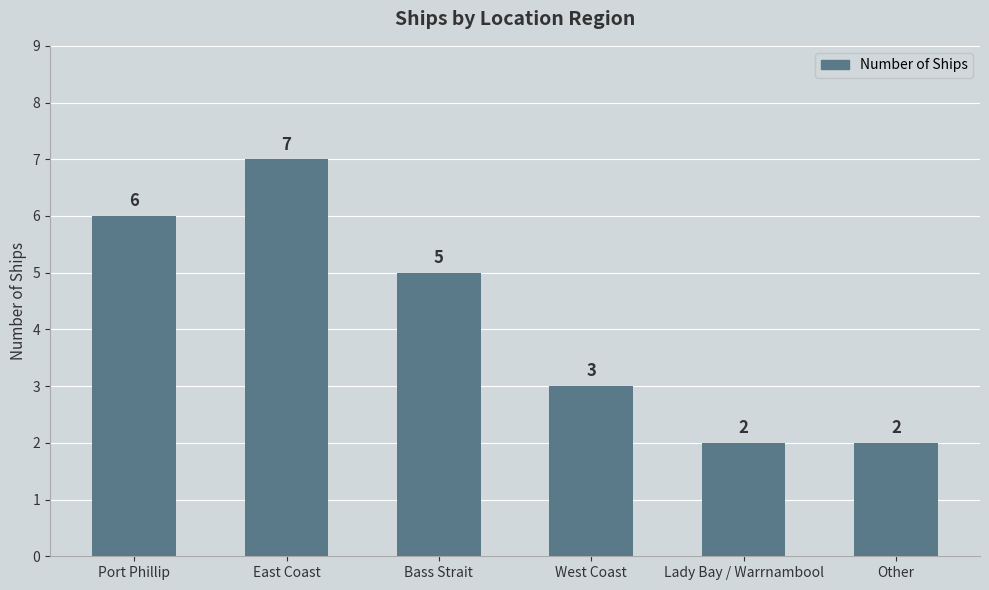

True or false: the data shows 7 at East Coast.

True